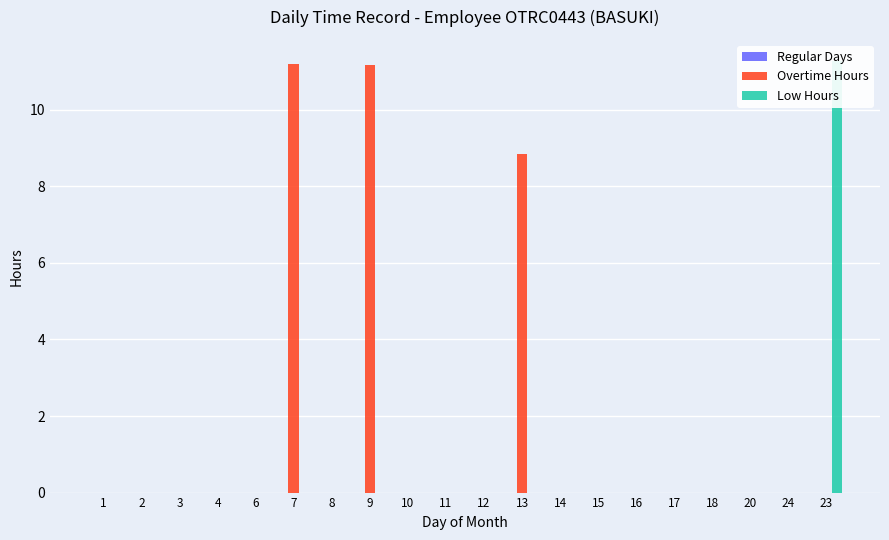

Which series has the largest total across all categories?

Overtime Hours